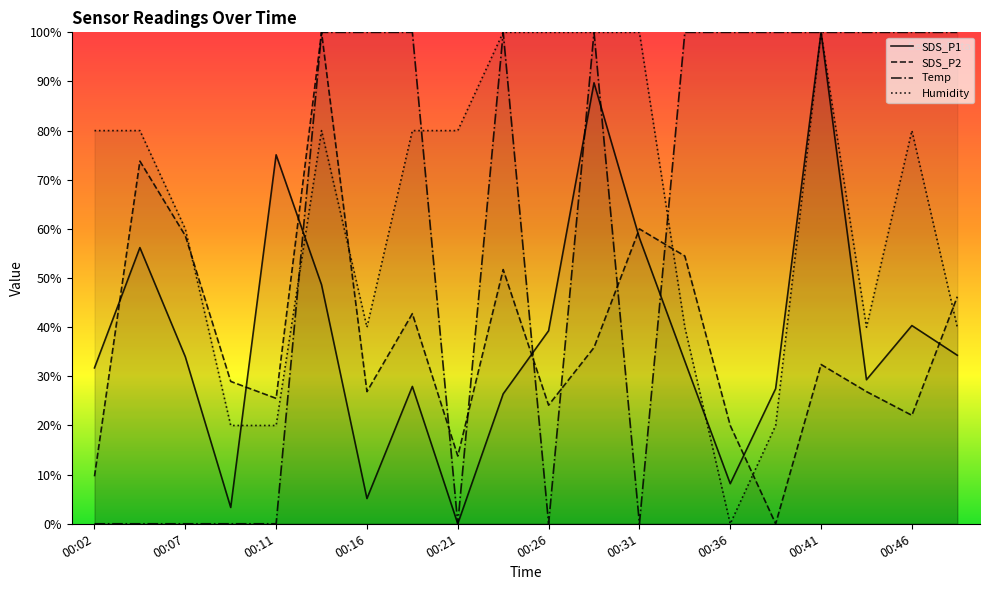

What is the difference between the highest and lowest values at 00:16?

94.9